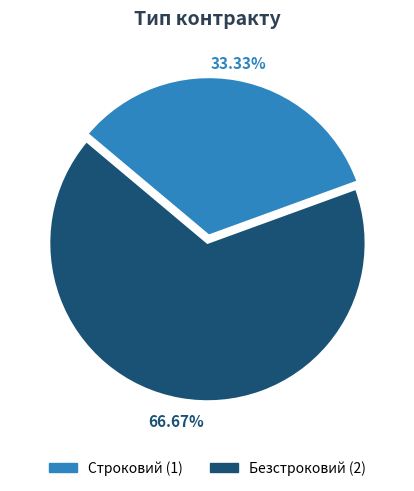

What percentage is NOT represented by Строковий?

66.7%